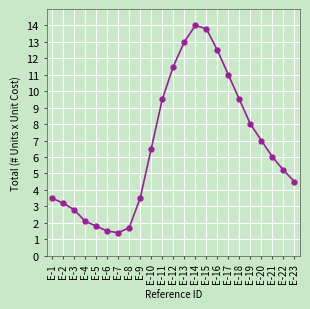

What is the sum of the values at E-10 and E-6?

8.0